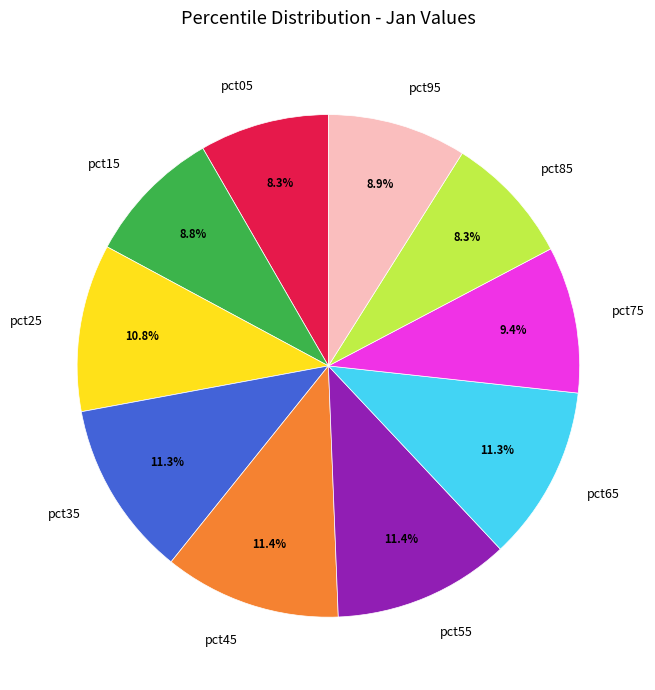

True or false: pct95 accounts for 19% of the total.

False